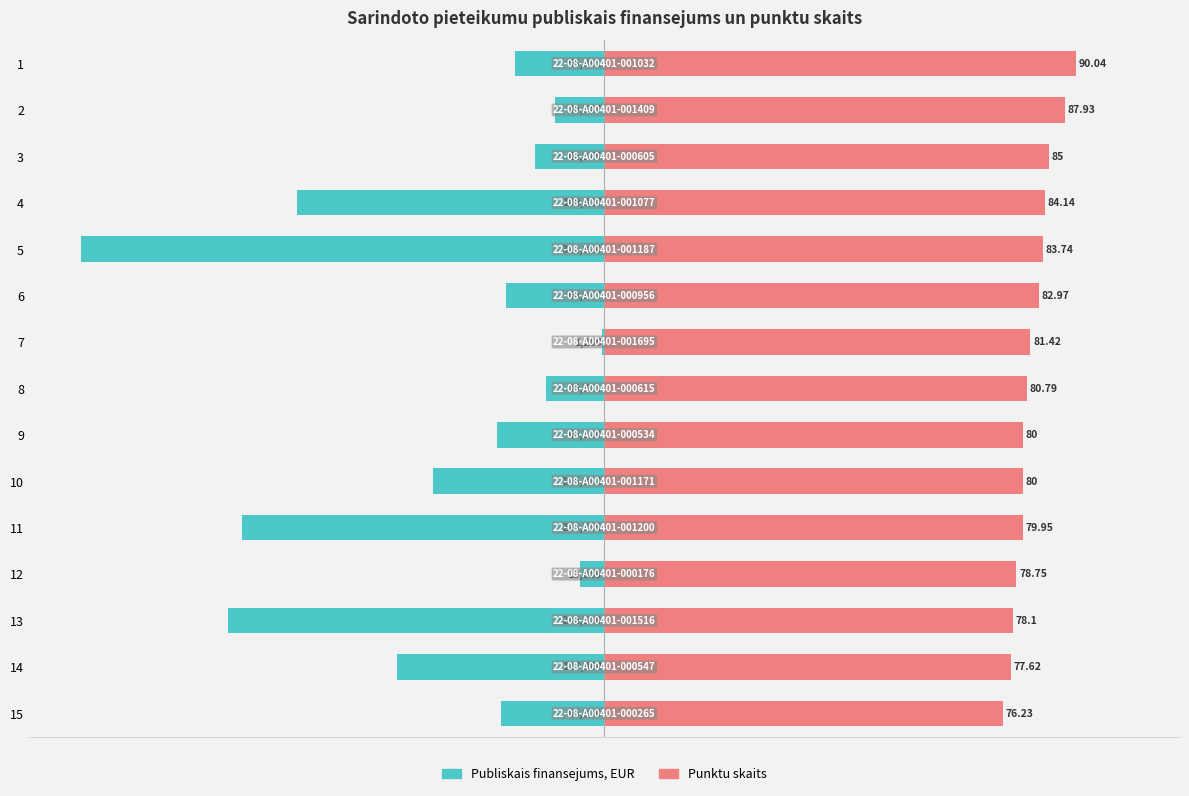

Between 4 and 8, which is larger?

8